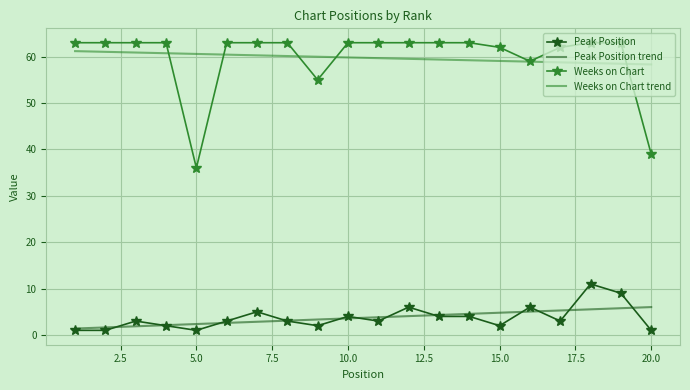

List the series in order of their peak value, highest first.

Weeks on Chart, Weeks on Chart trend, Peak Position, Peak Position trend